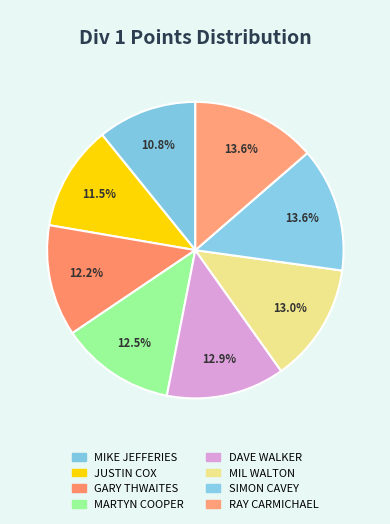

Which category has the biggest portion of the pie?

RAY CARMICHAEL